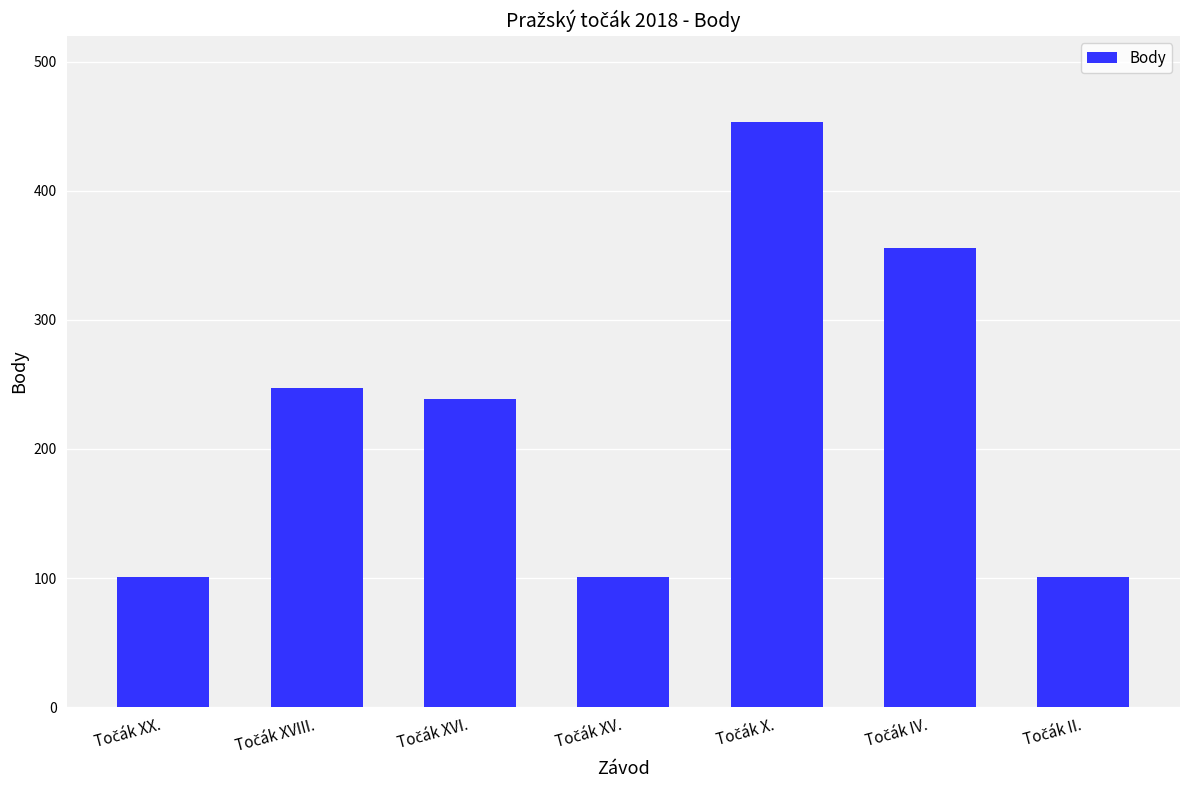

Reading left to right, extract all data points from this chart.

101	247	239	101	453	356	101